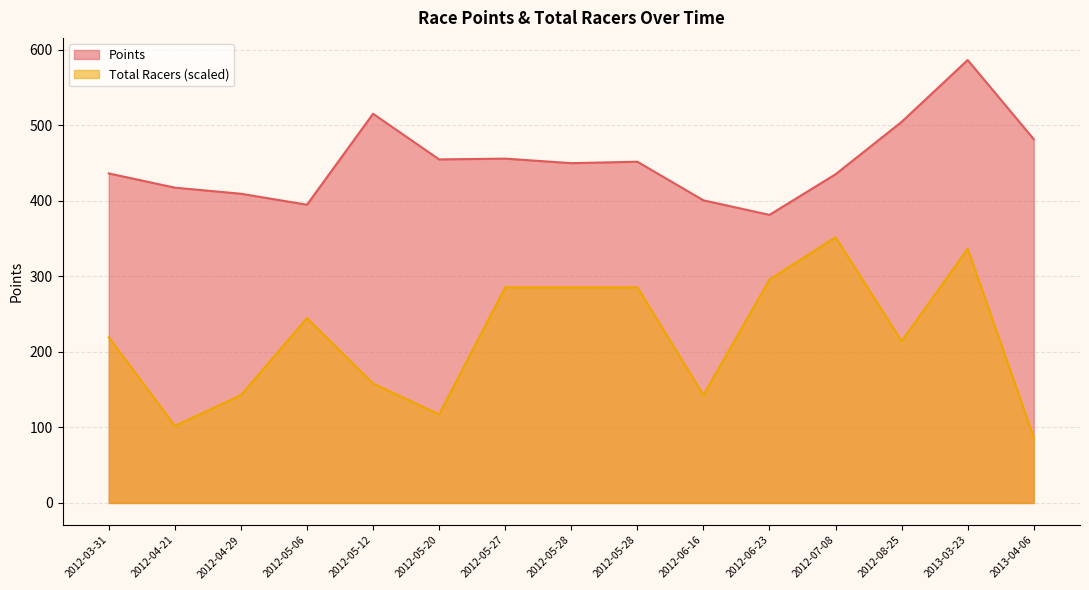

Which label corresponds to the smallest value in the chart?

2013-04-06